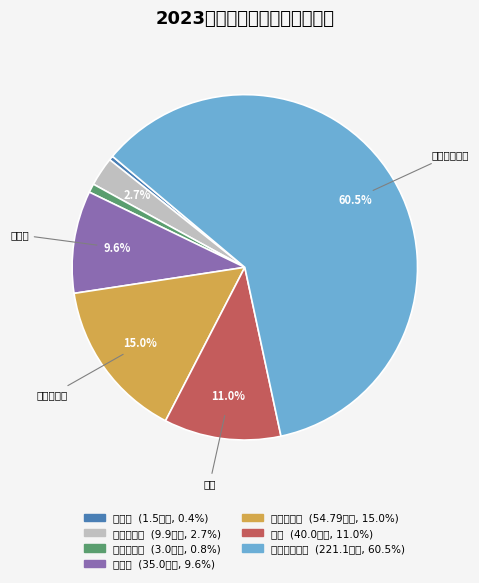

Which slice is the largest?

静态停车管理和市容整治项目